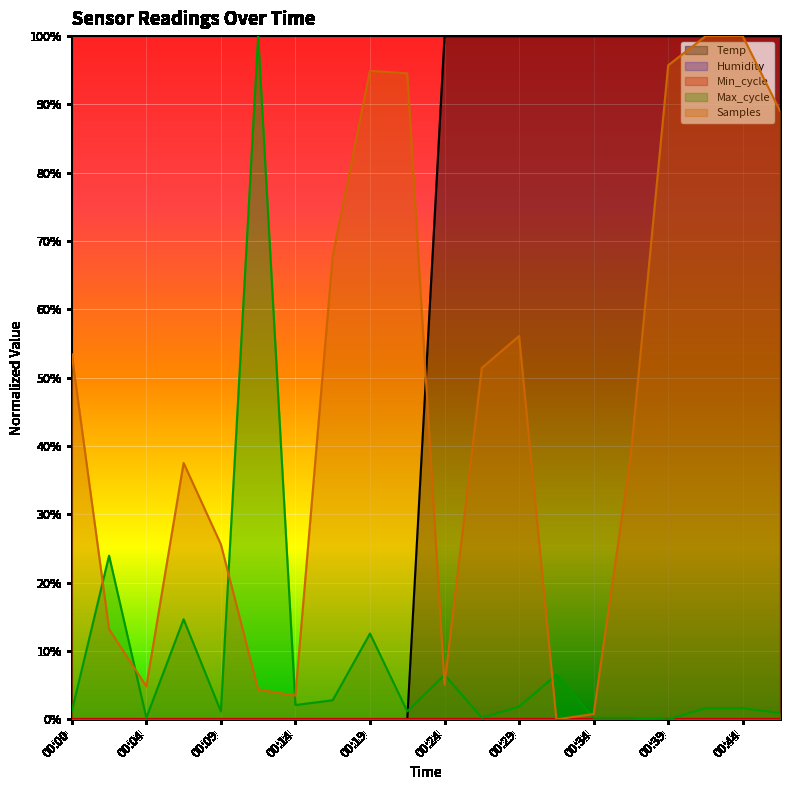

The Temp series shows -0.6 at 00:12. True or false?

False